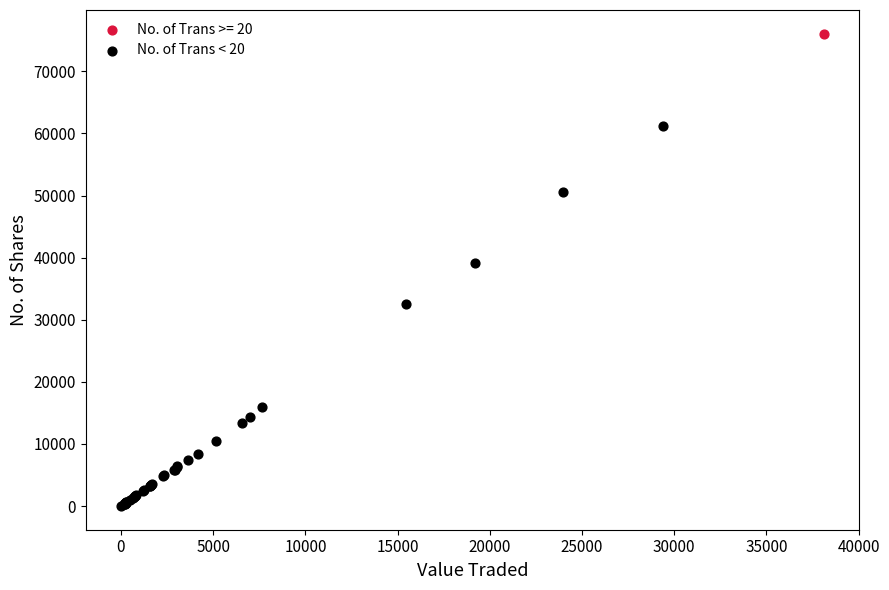

What are all the series names shown in the legend?

No. of Trans >= 20, No. of Trans < 20